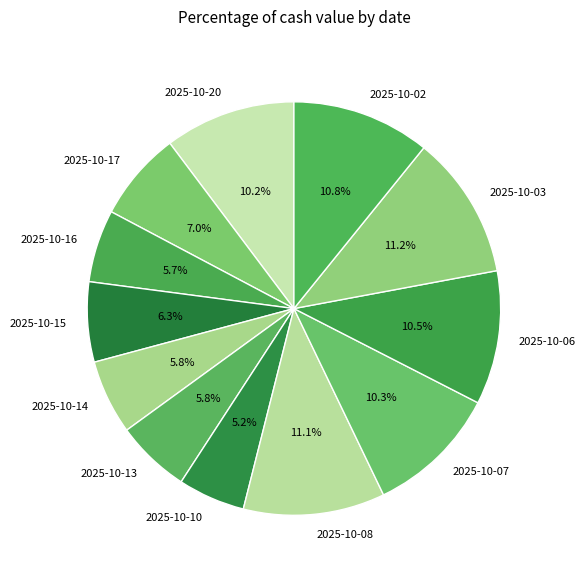

Does 2025-10-20 account for over 50% of the chart?

No